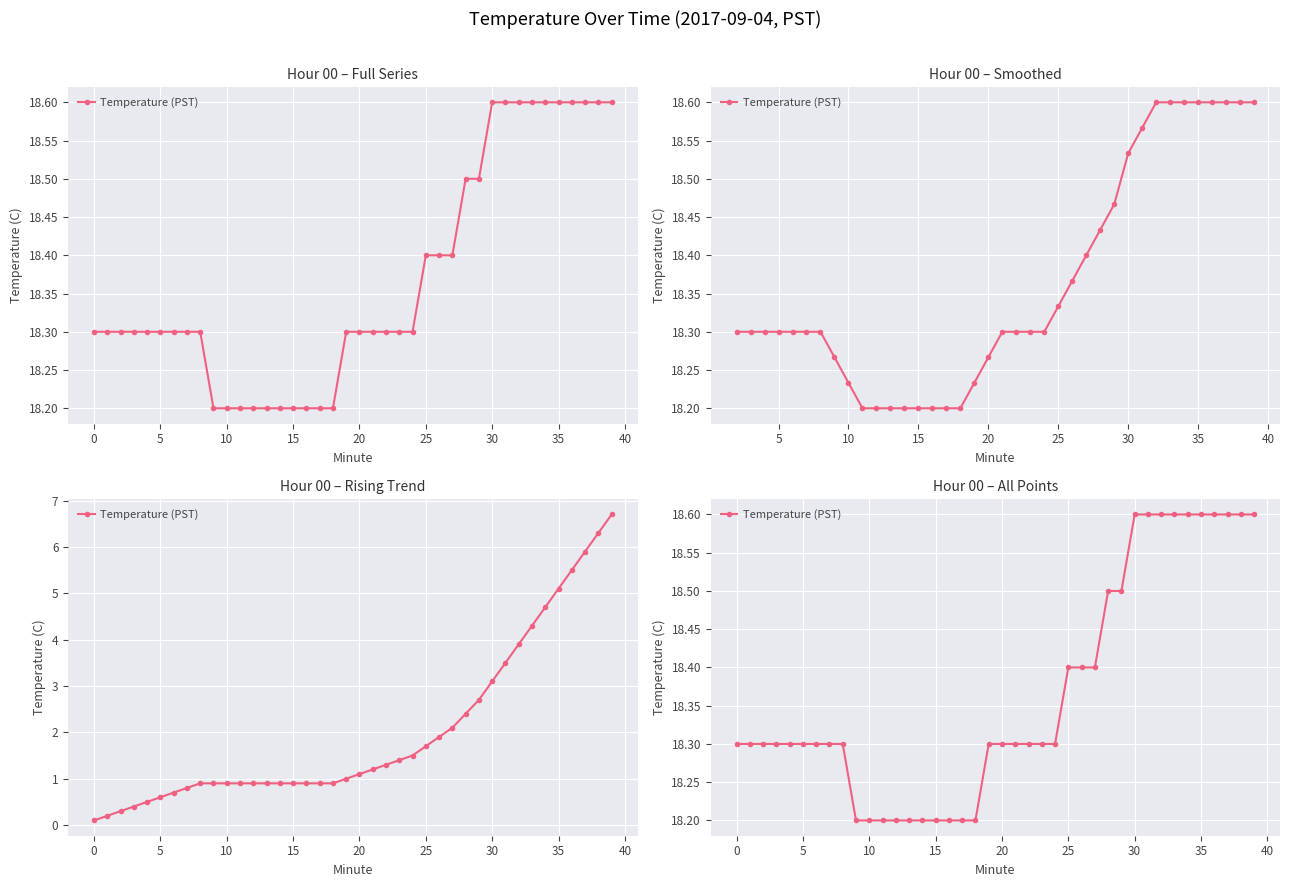

What is the label of the 33rd point from the left?

32